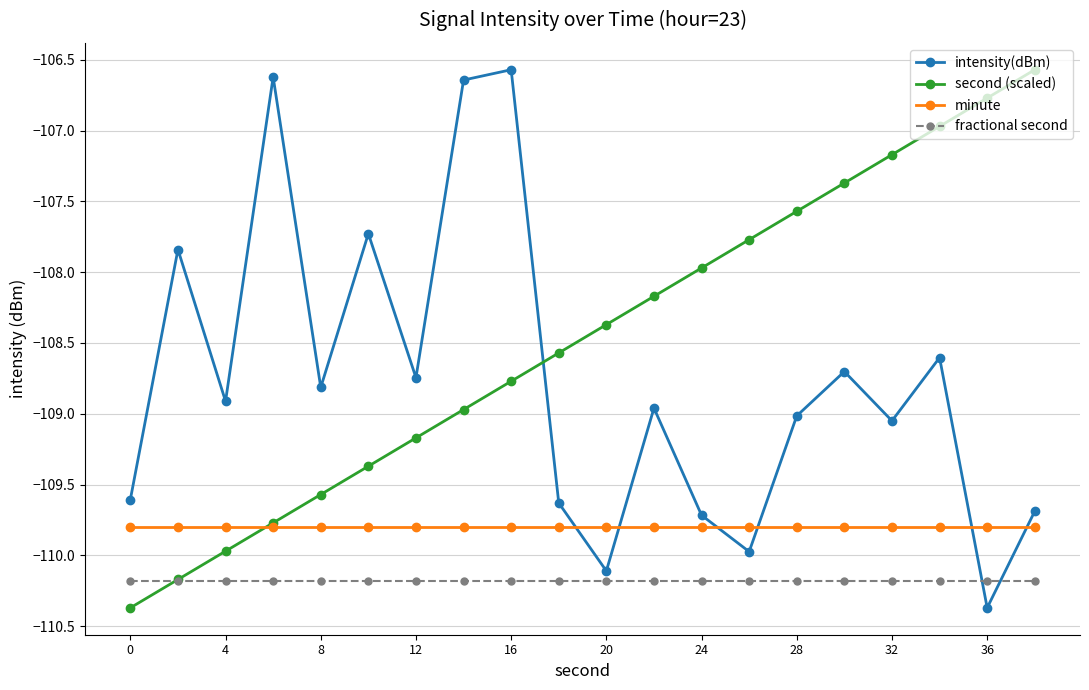

True or false: fractional second and minute intersect in this chart.

False